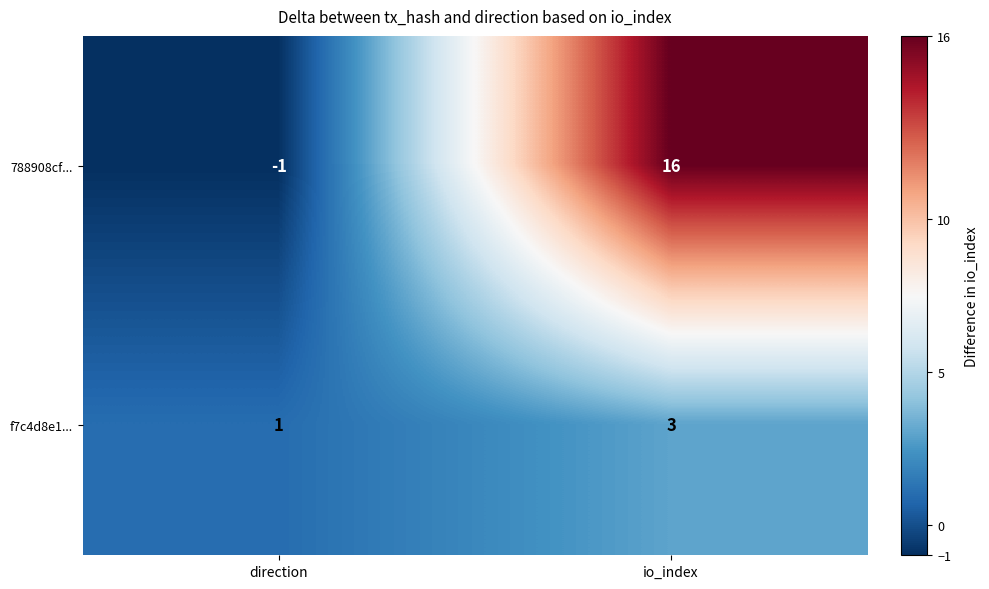

Count the number of categories in the chart.

2